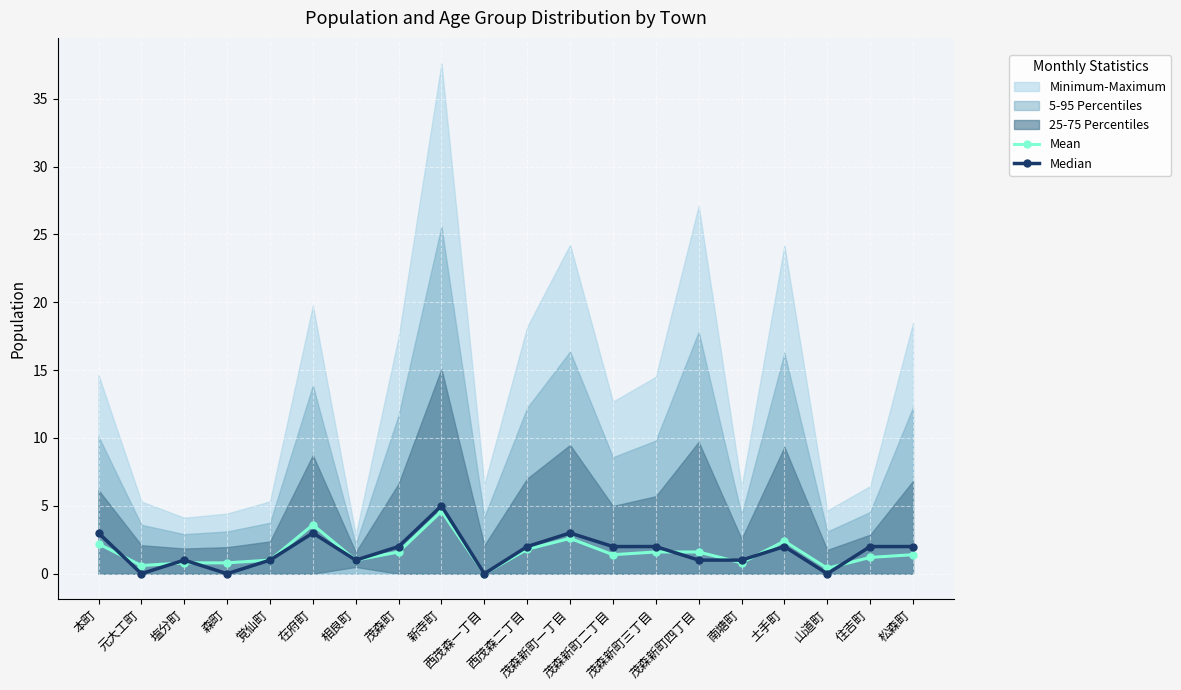

Which label corresponds to the smallest value in the chart?

西茂森一丁目